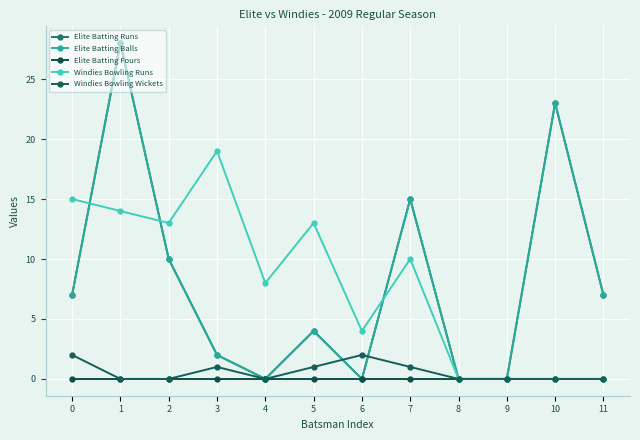

Is this an area chart (filled region under the line)?

No